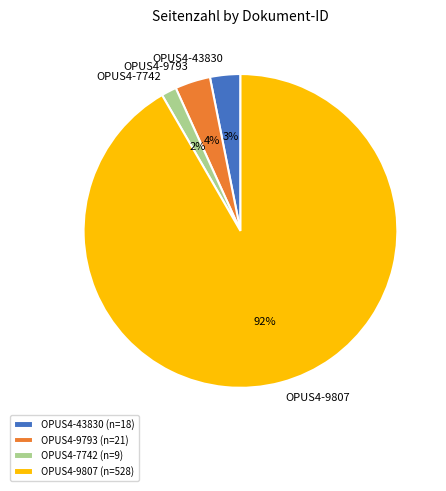

Which slice is the smallest?

OPUS4-7742